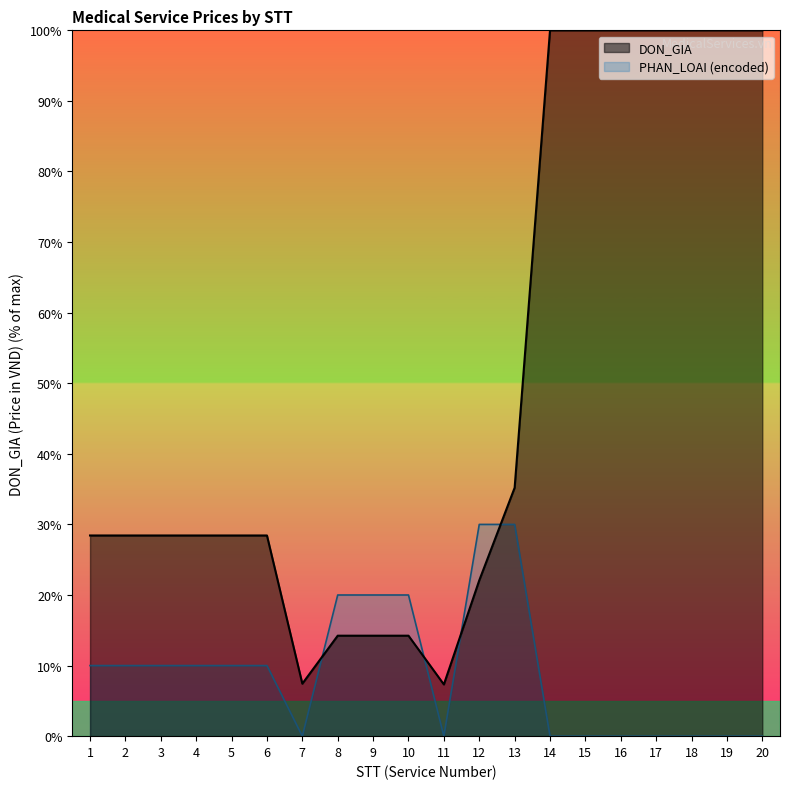

What is the sum of all DON_GIA values?

985.3